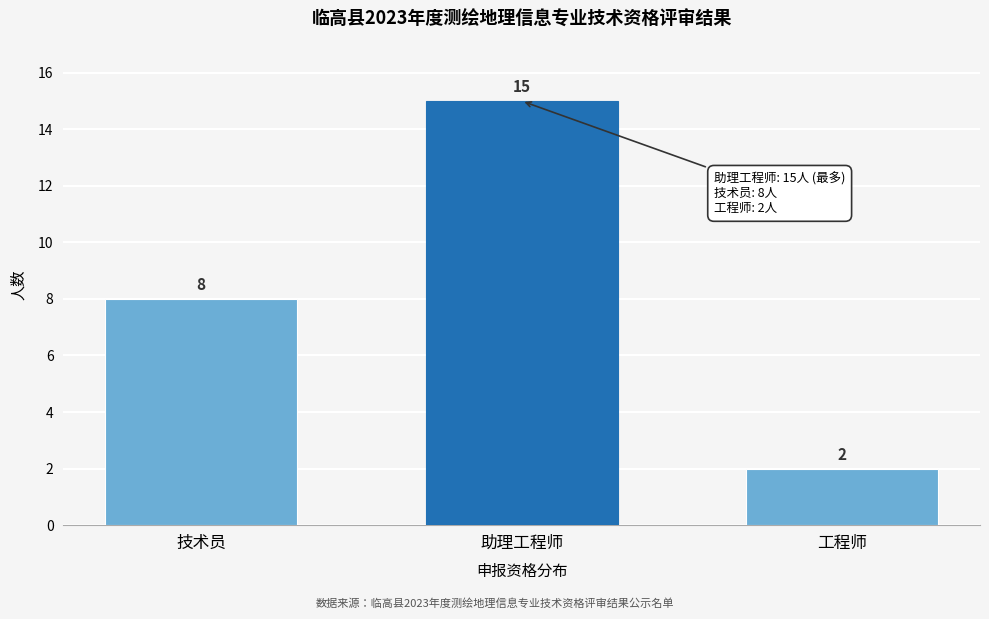

Reading right to left, extract all data points from this chart.

工程师=2	助理工程师=15	技术员=8